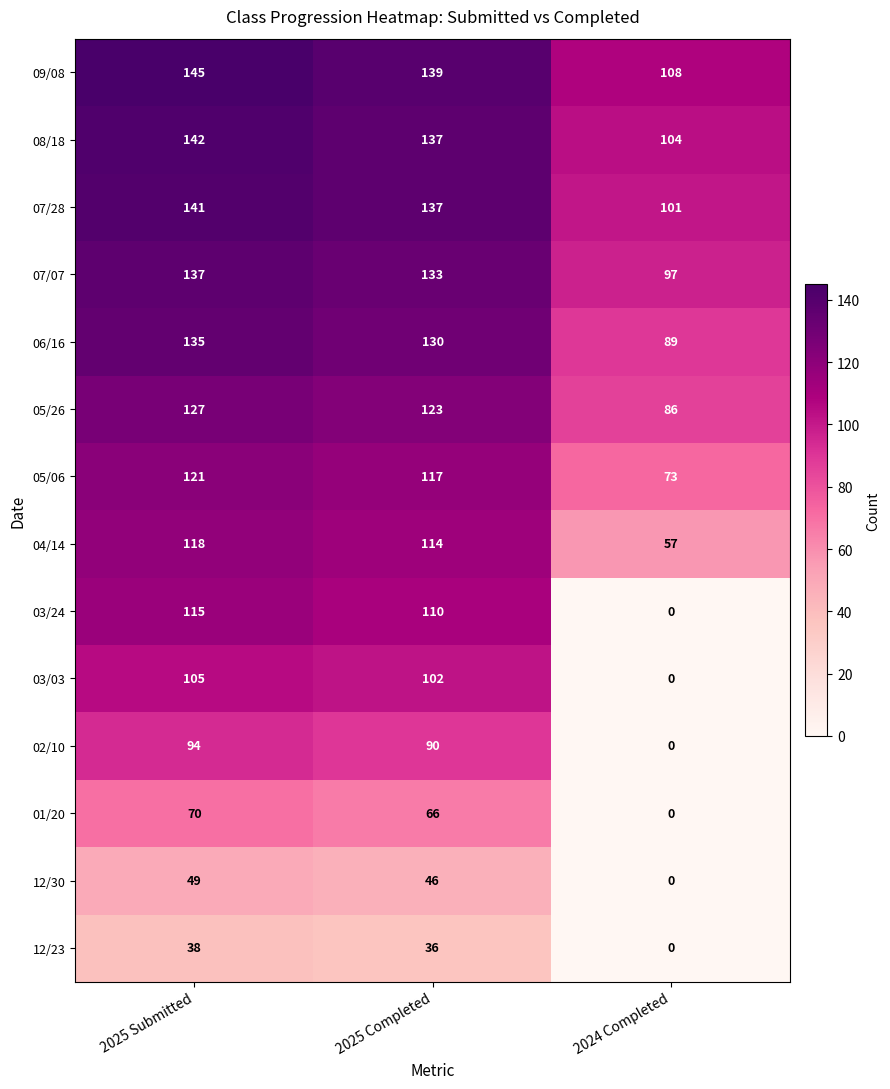

Which series has the widest spread of values?

03/24